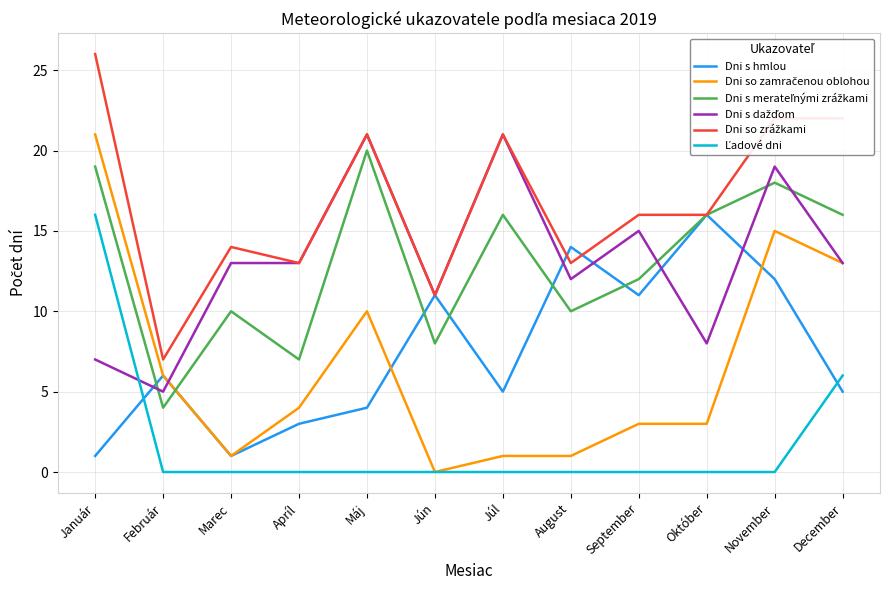

What is the greatest value displayed?

26